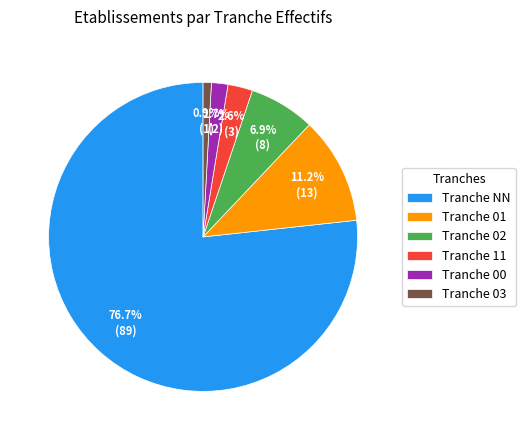

Which has a higher value, Tranche 02 or Tranche 03?

Tranche 02